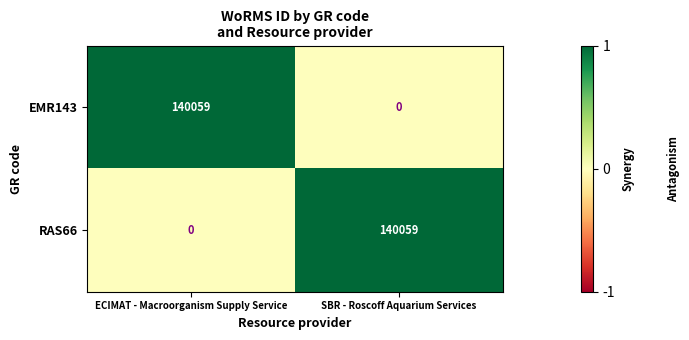

The RAS66 series shows 140059 at SBR - Roscoff Aquarium Services. True or false?

True